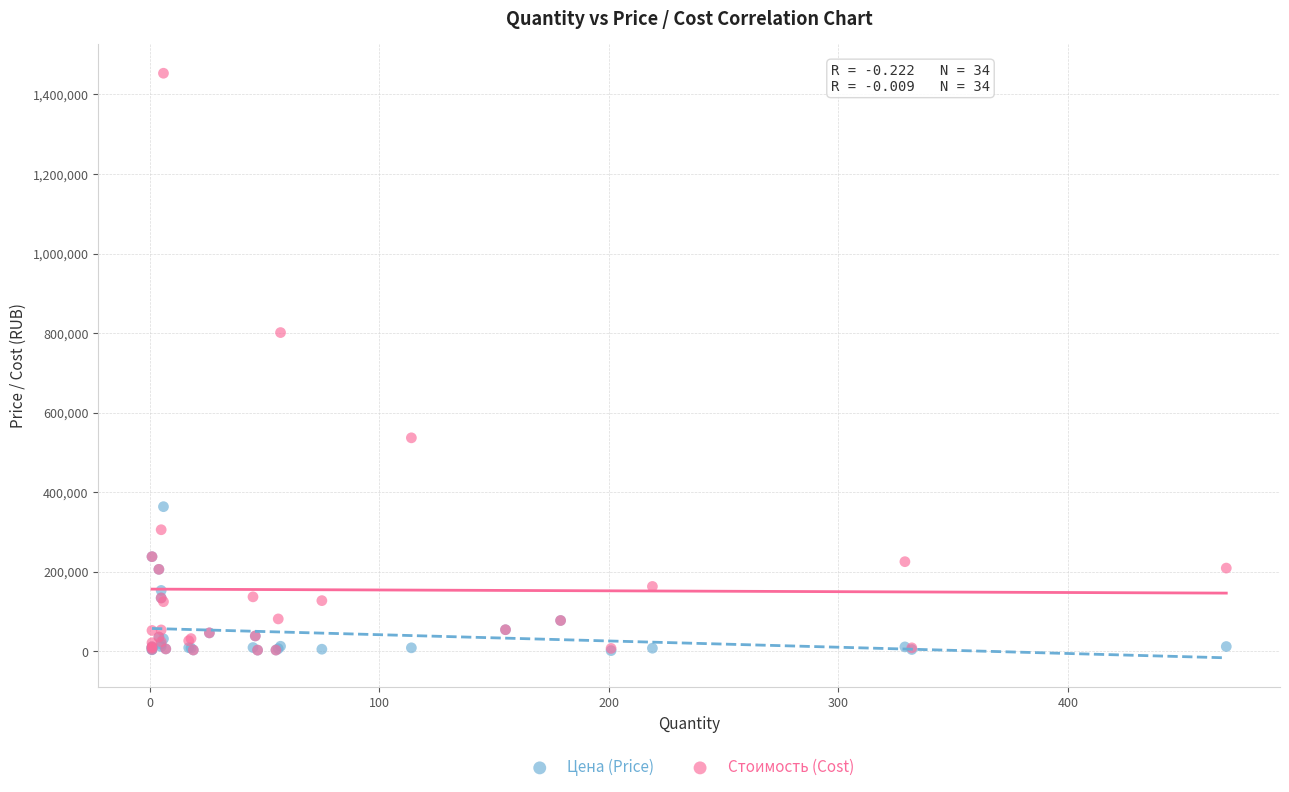

In the Стоимость (Cost) series, what Y value is closest to 727931?

801164.7